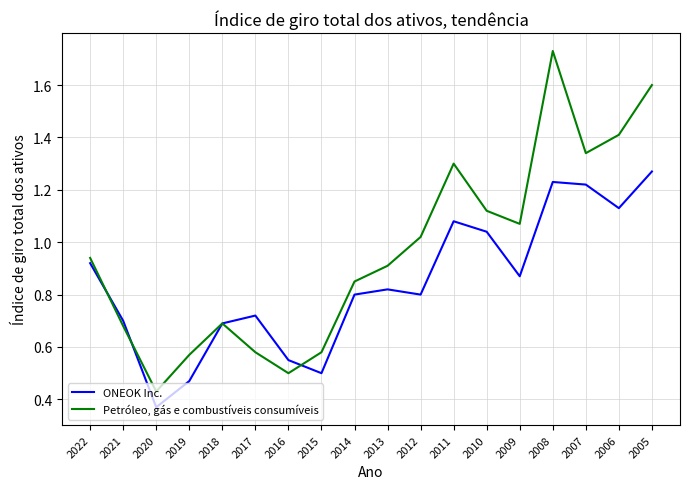

Rank the series at 2013 from highest to lowest value.

Petróleo, gás e combustíveis consumíveis, ONEOK Inc.